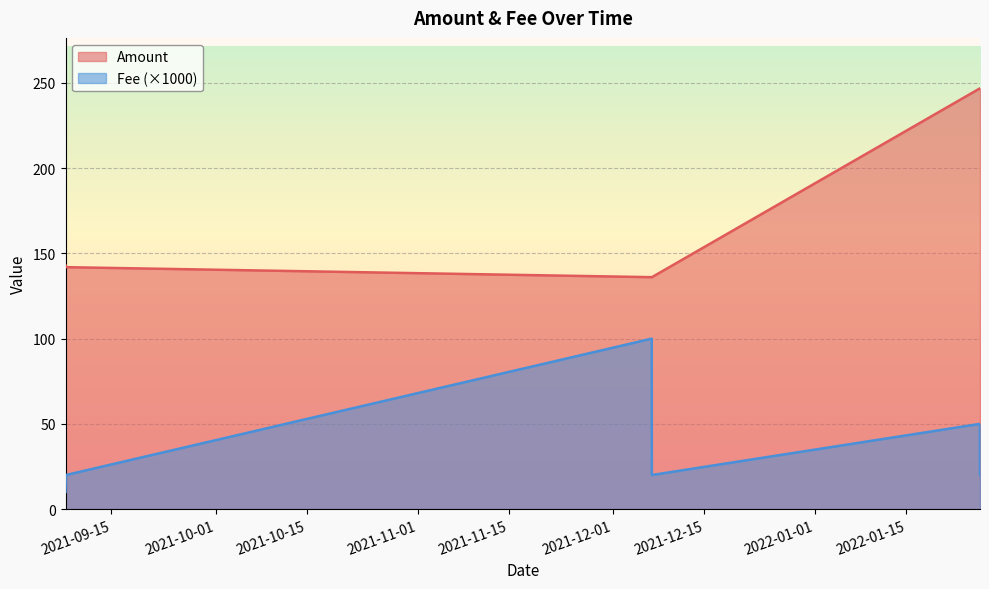

Where is Fee nearest to the value 0?

2021-09-07 22:39:00